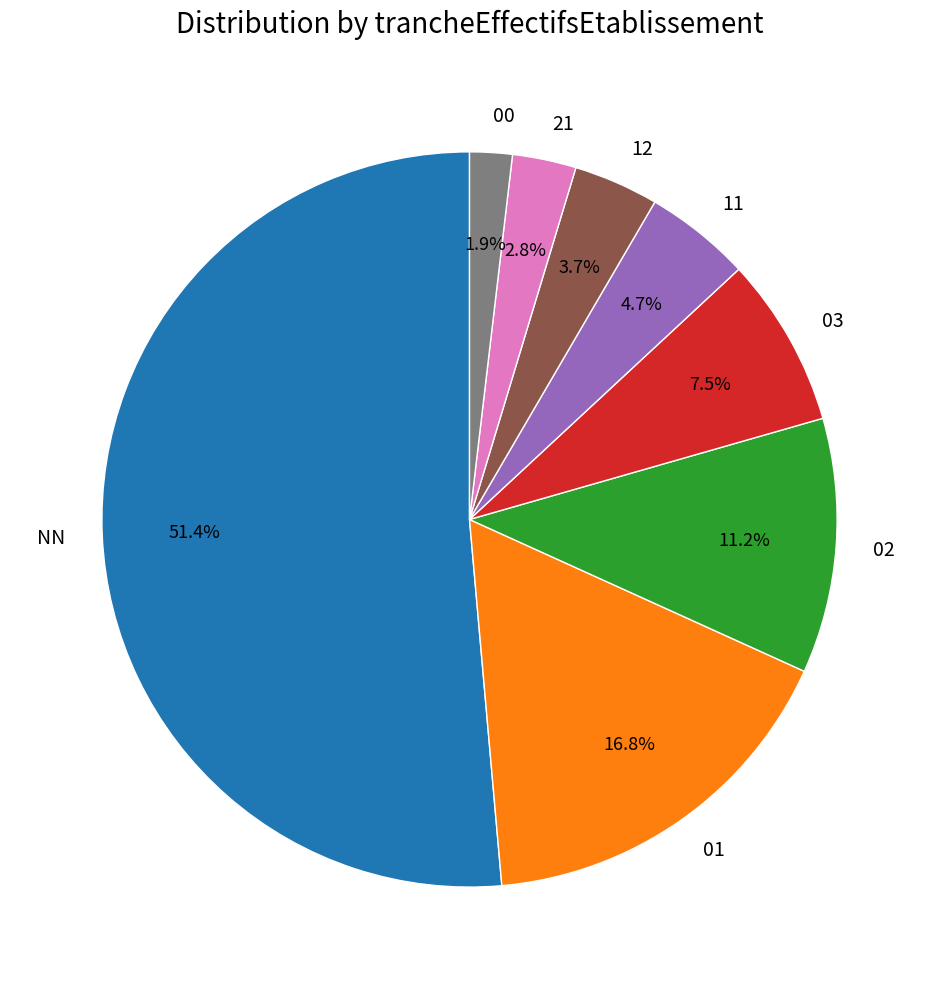

Which slice represents more than half of the pie?

NN